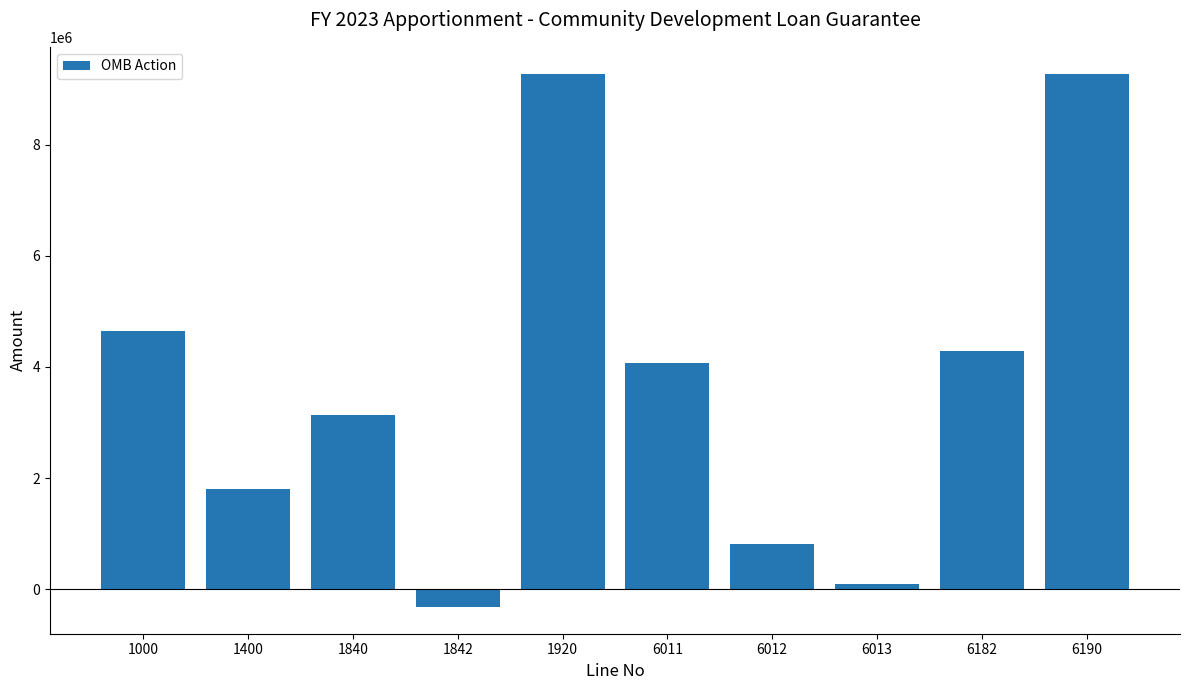

How many bars are there in total?

10